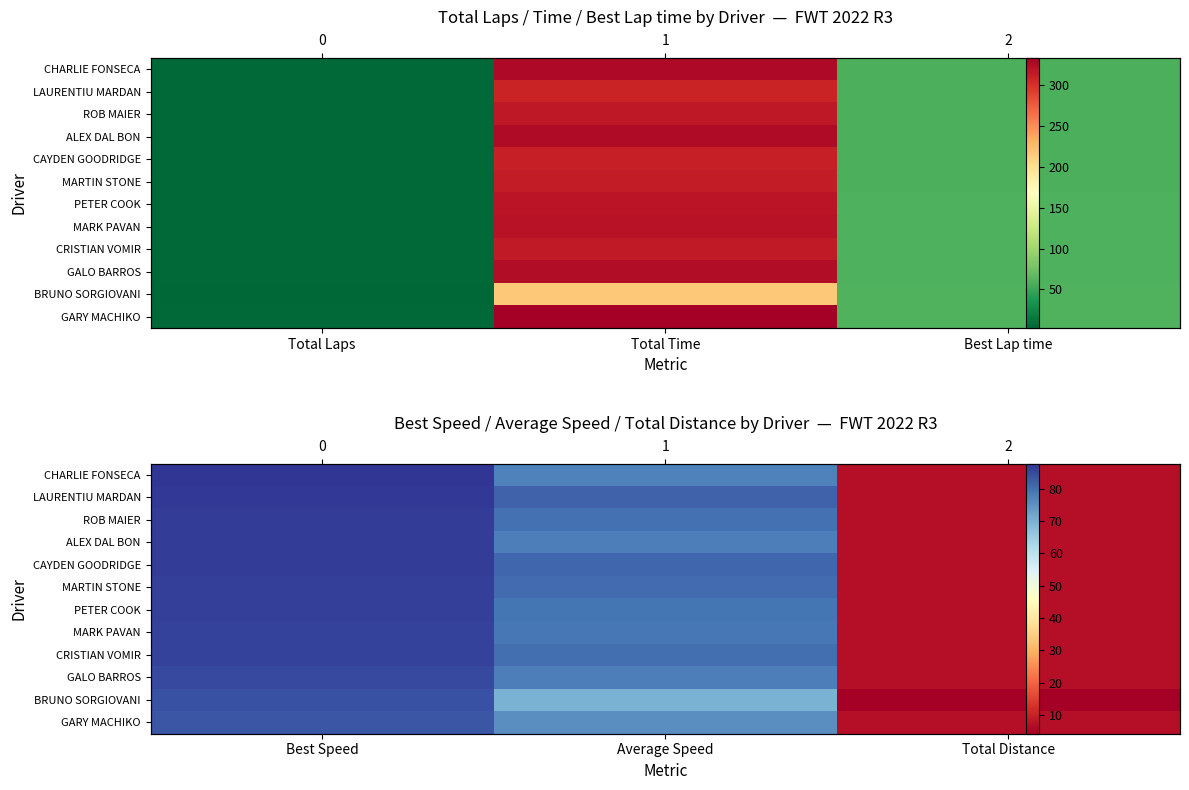

Count the number of categories in the chart.

3